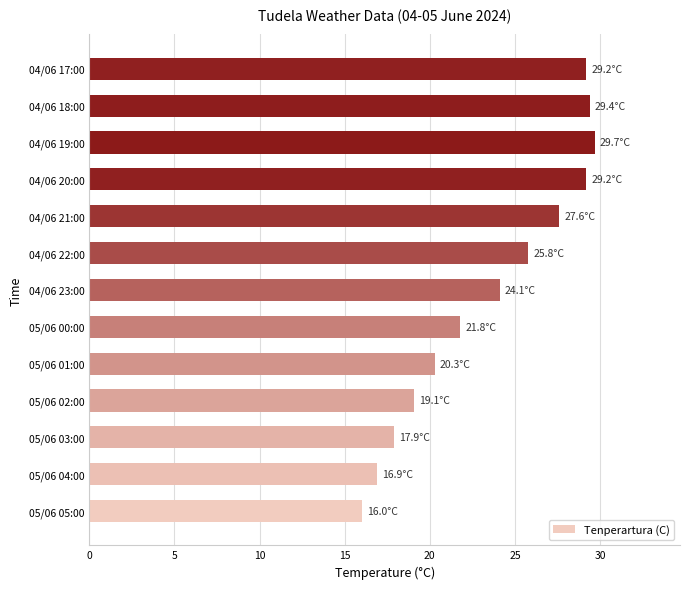

What is the sum of the values at 05/06 04:00 and 05/06 00:00?

38.7